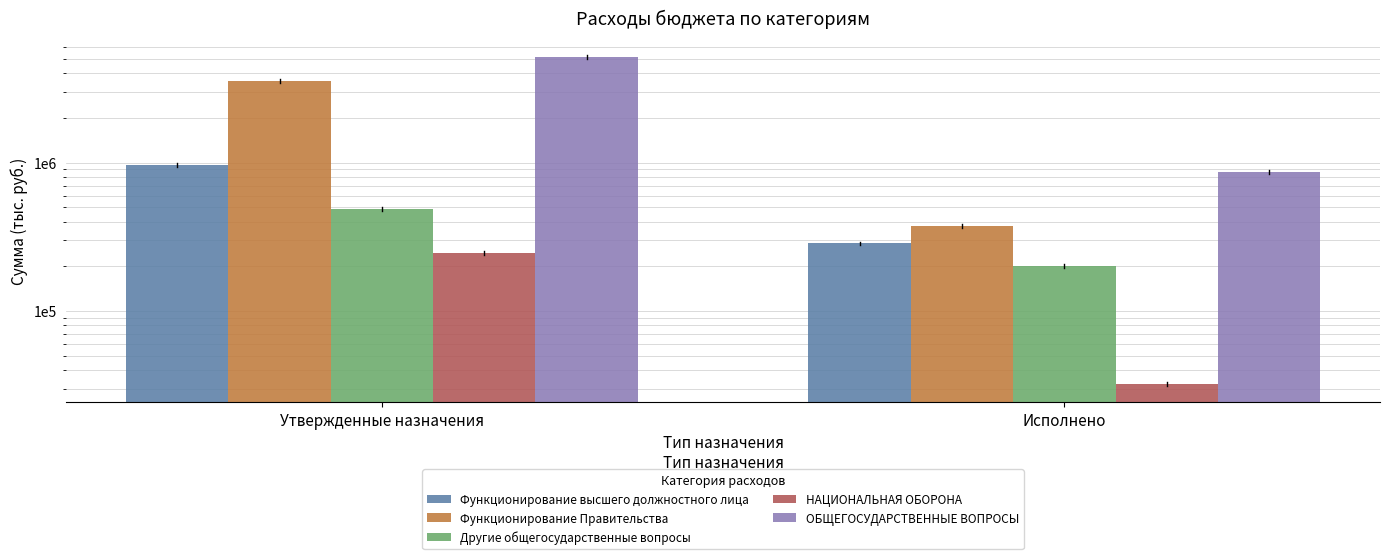

At Утвержденные назначения, list the series in order from smallest to largest.

НАЦИОНАЛЬНАЯ ОБОРОНА, Другие общегосударственные вопросы, Функционирование высшего должностного лица, Функционирование Правительства, ОБЩЕГОСУДАРСТВЕННЫЕ ВОПРОСЫ